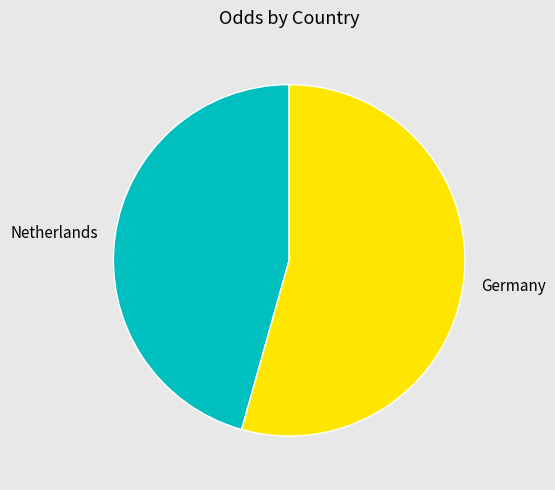

How many segments does this pie chart have?

2